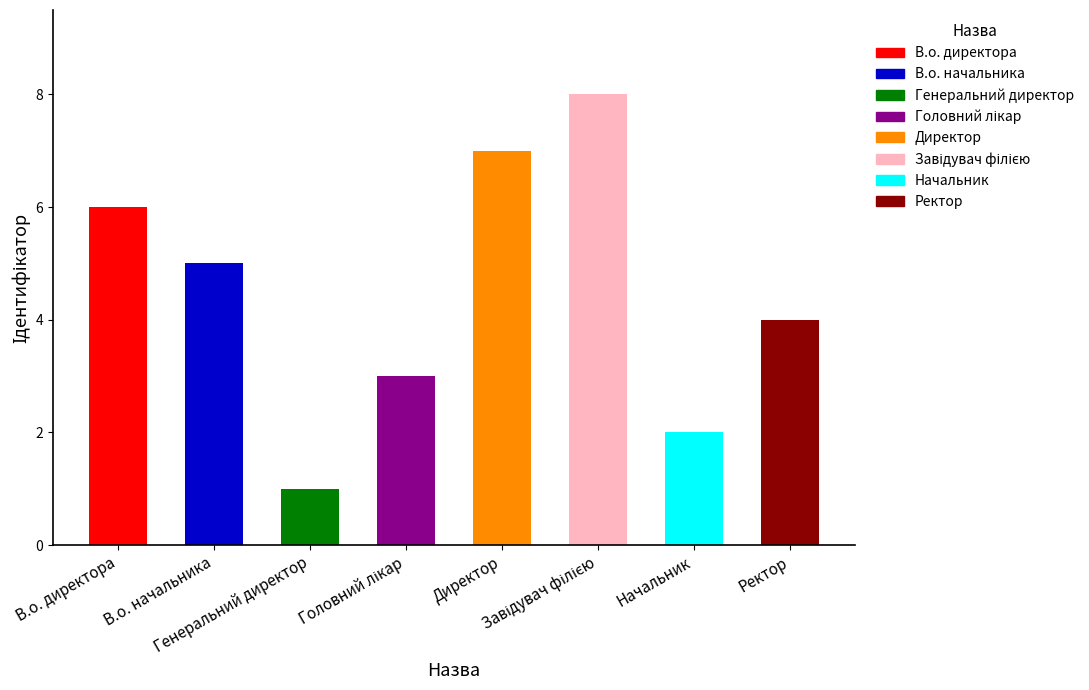

The chart shows a value of 5 at В.о. начальника. True or false?

True